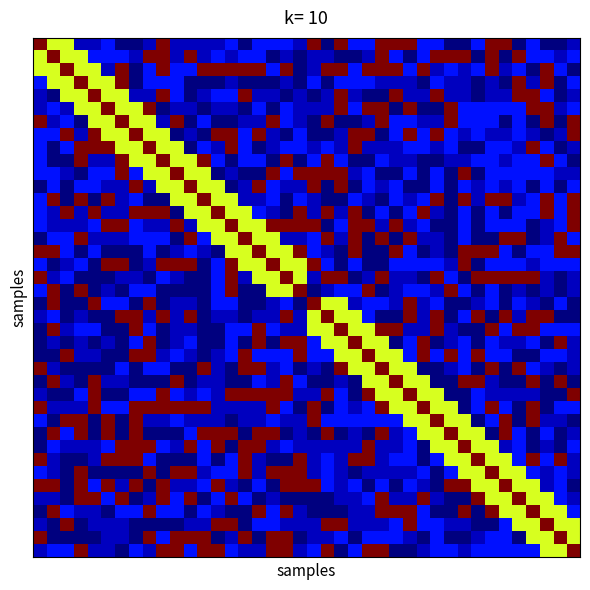

At how many categories does at least one series exceed 8?

40